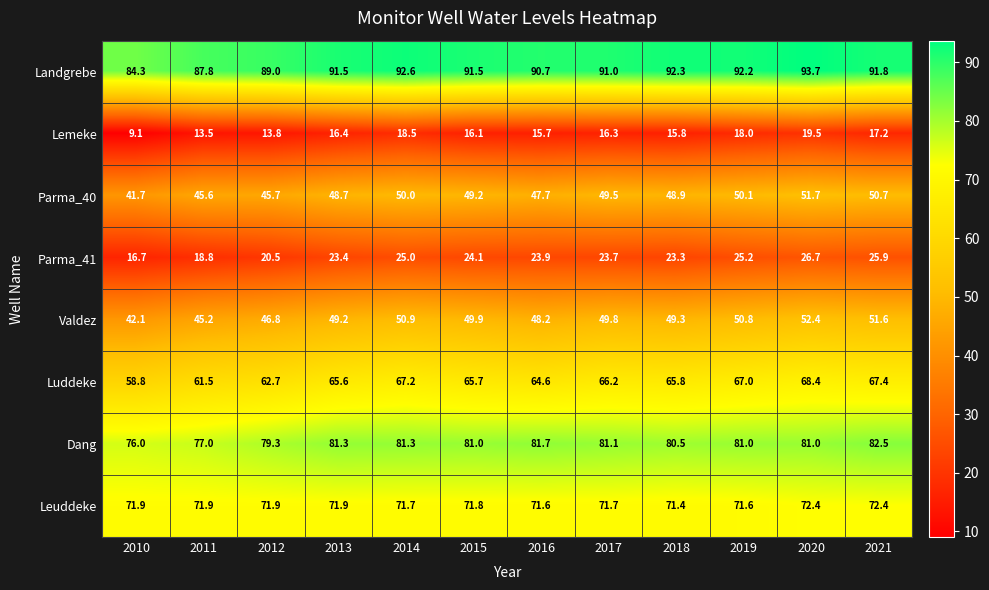

Is the value of Parma_41 at 2018 greater than the value of Landgrebe at 2013?

No